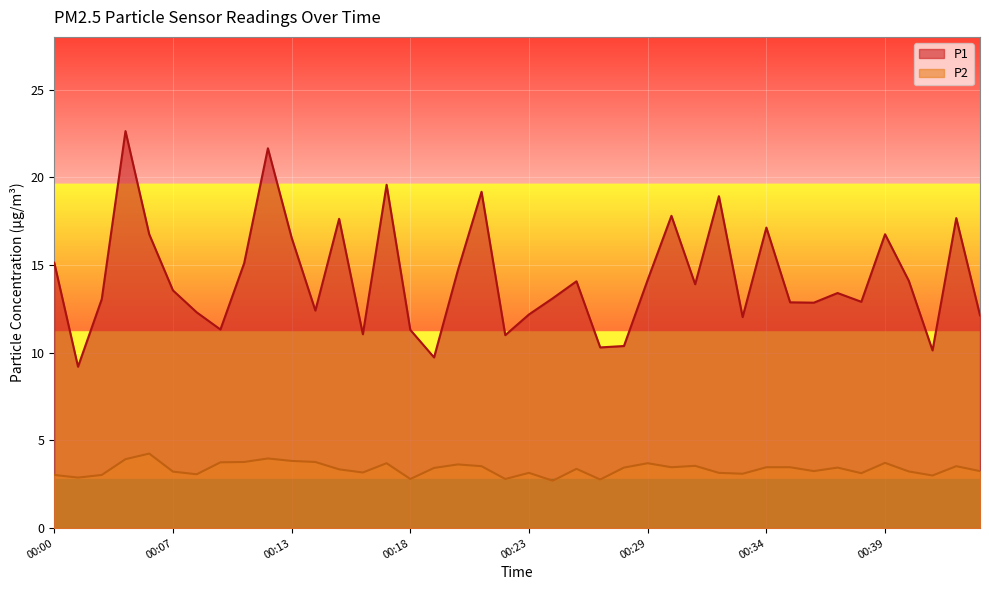

Where is the first local minimum for P2?

00:02